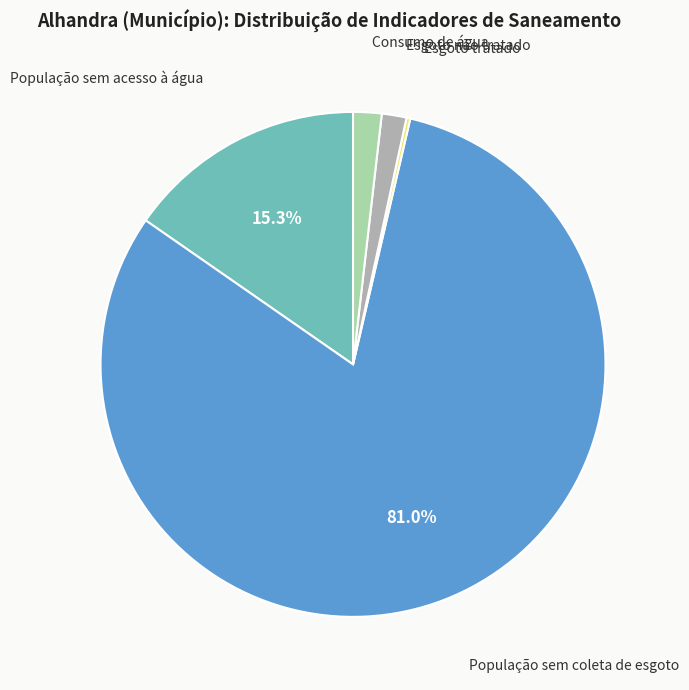

Is it true that Esgoto não tratado is 15% of the pie?

False